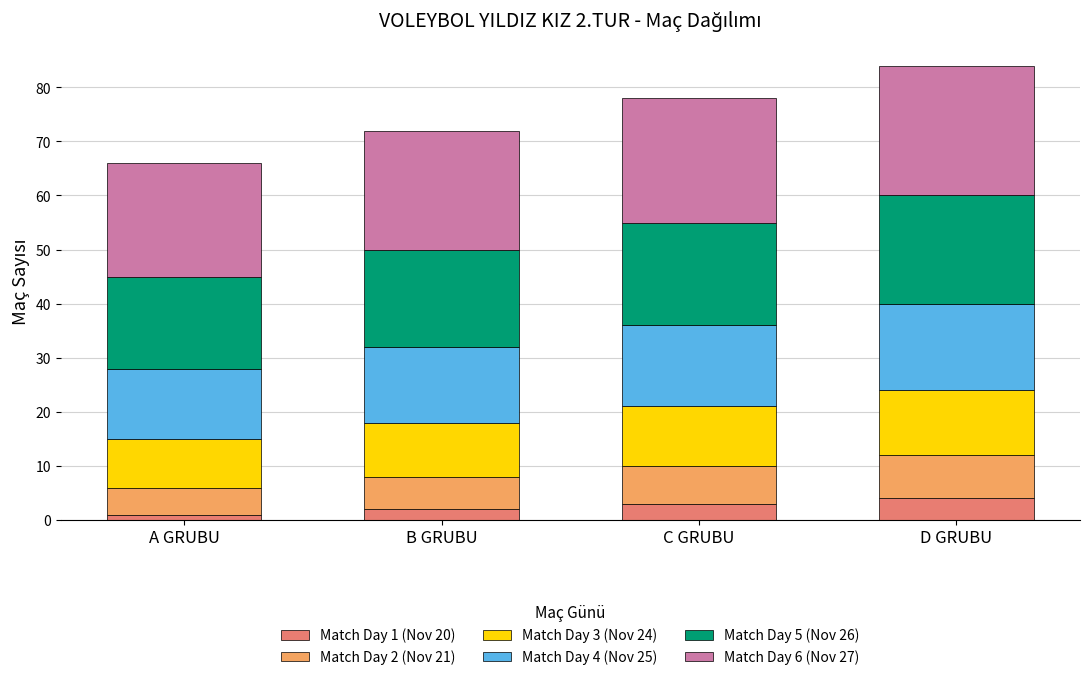

What is the total value across all series at D GRUBU?

84